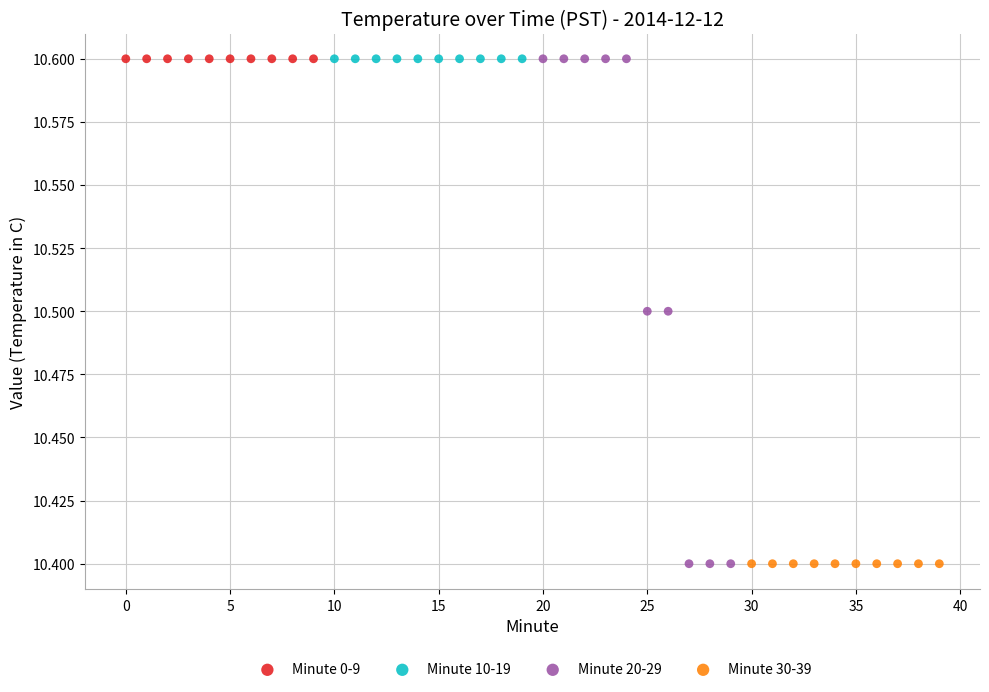

What are all the series names shown in the legend?

Minute 0-9, Minute 10-19, Minute 20-29, Minute 30-39